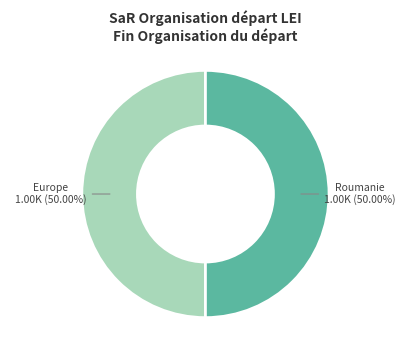

To the nearest percent, what is the average slice percentage?

50%